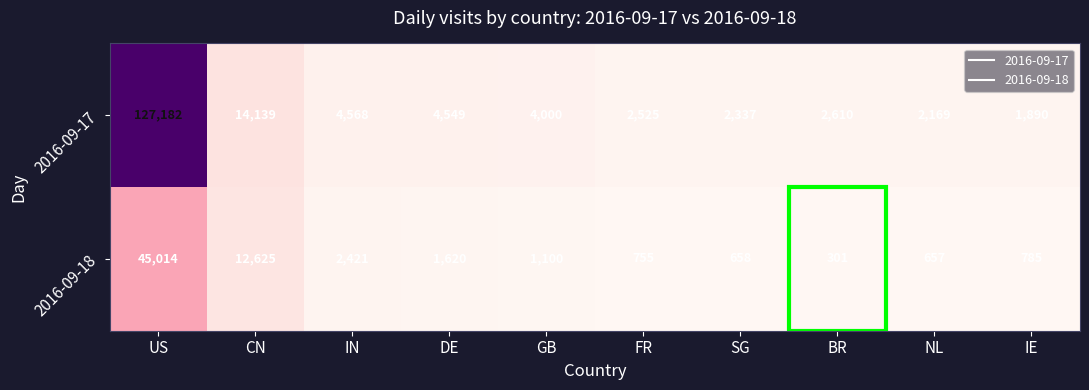

What is the sum of the 2016-09-17 values at GB and IN?

8568